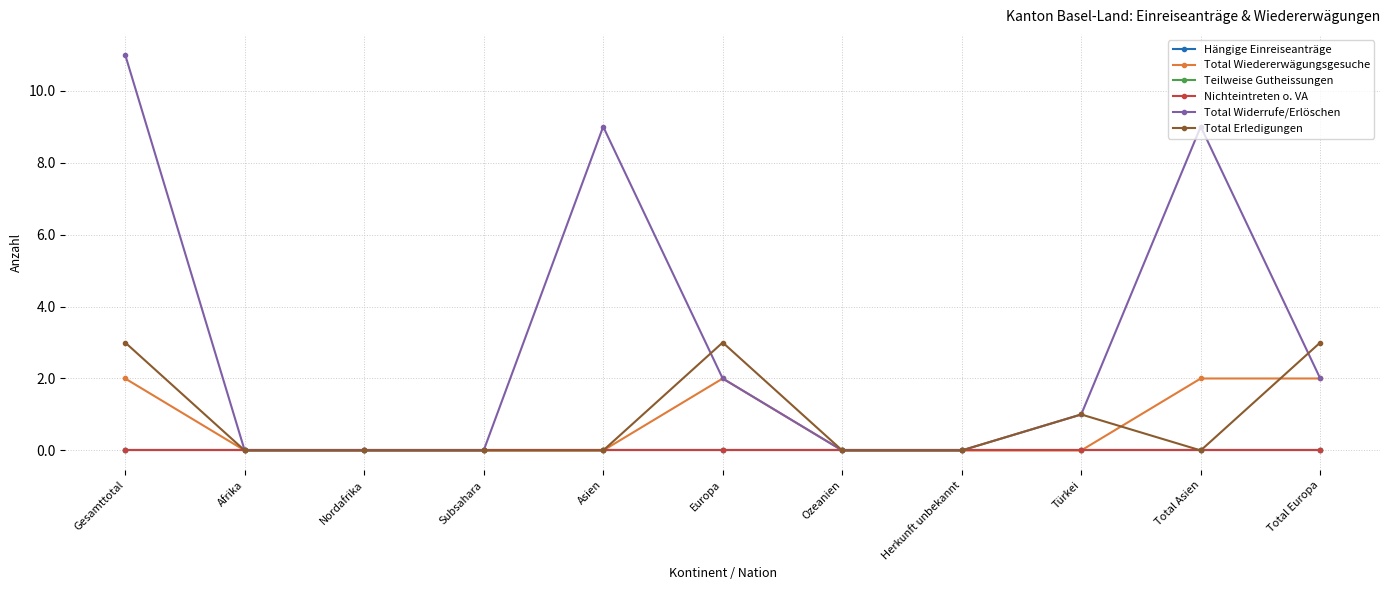

True or false: Total Erledigungen has a value of -2 at Herkunft unbekannt.

False